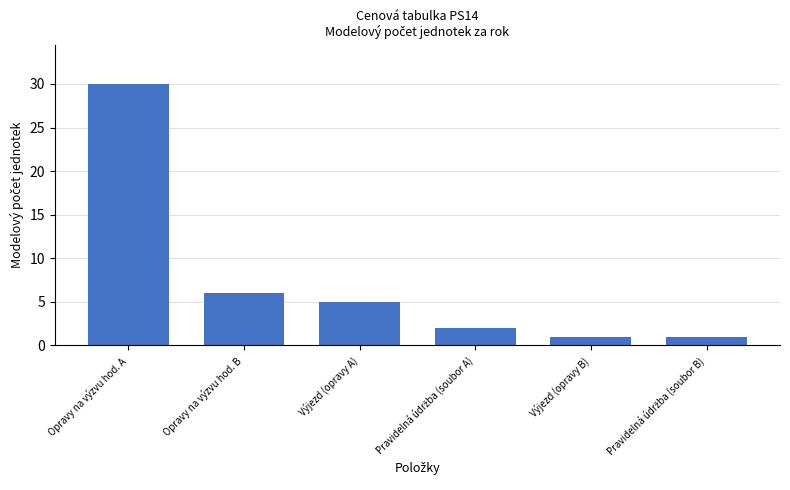

What is the label of the 3rd bar from the left?

Výjezd (opravy A)